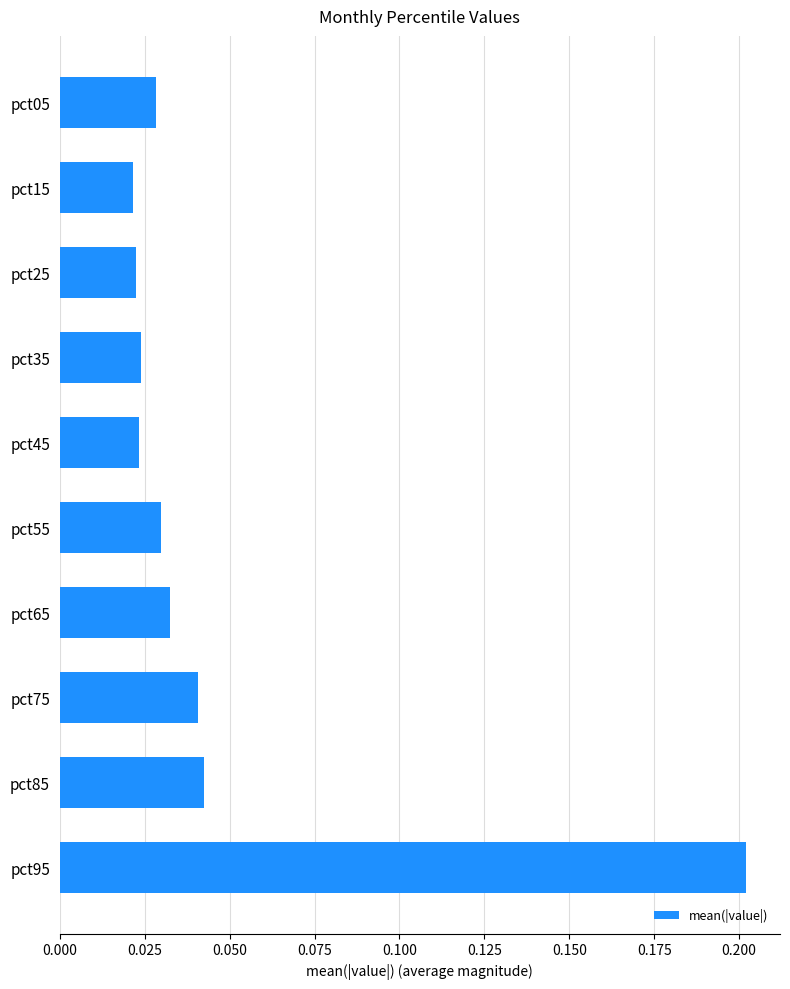

Count the values in the range 0 to 1.

10